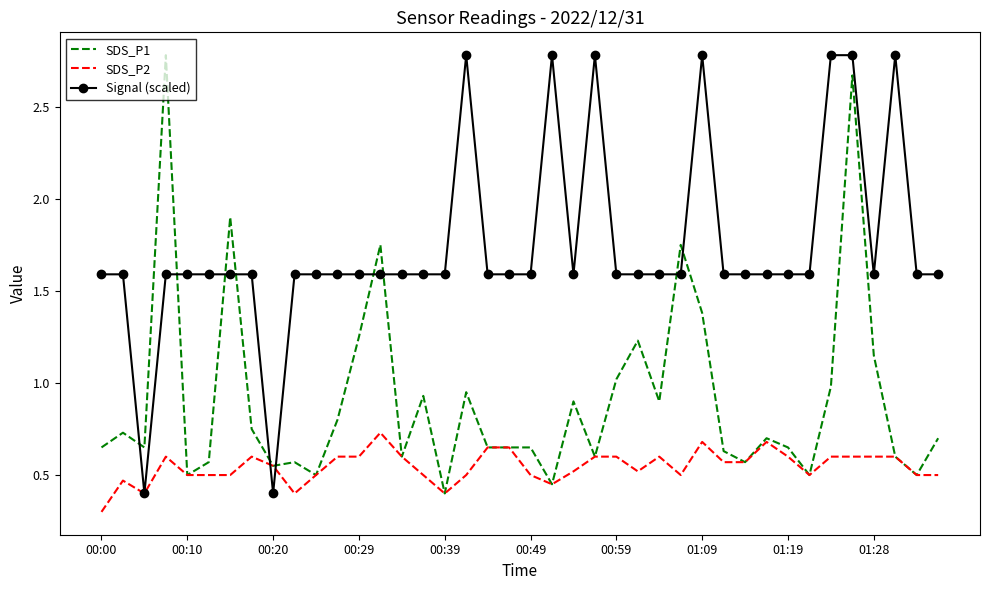

Rank the series by their average value, from lowest to highest.

SDS_P2, SDS_P1, Signal (scaled)